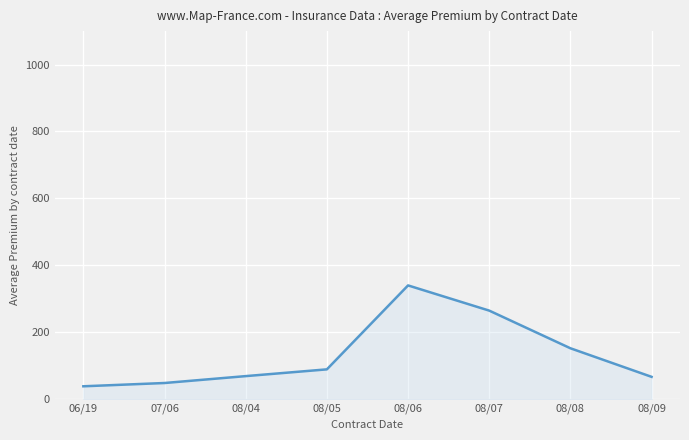

What is the difference between the values at 08/08 and 08/05?

63.0